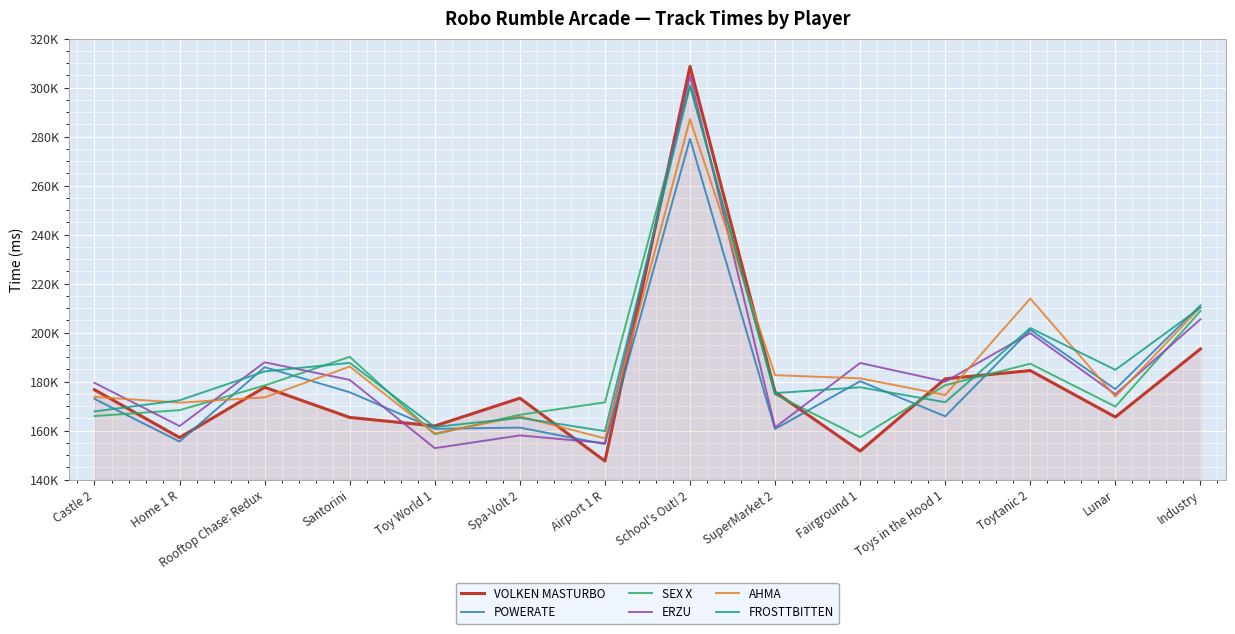

True or false: AHMA has more than 2 points higher than both neighbors.

True